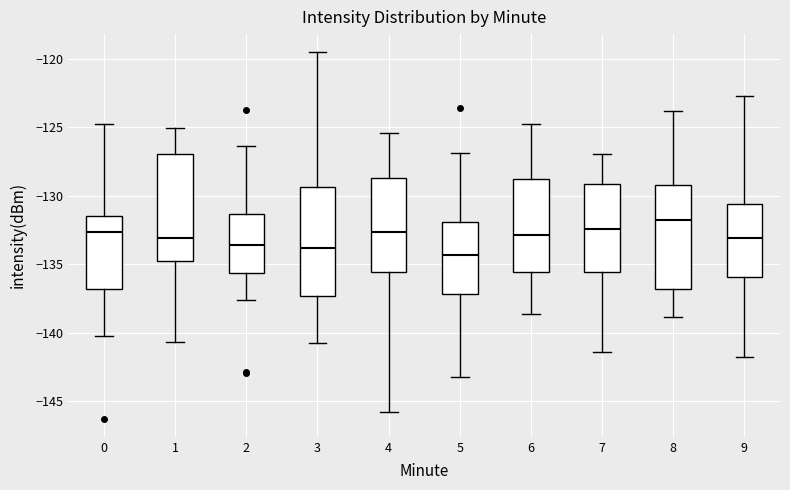

Which box has the highest median line?

8